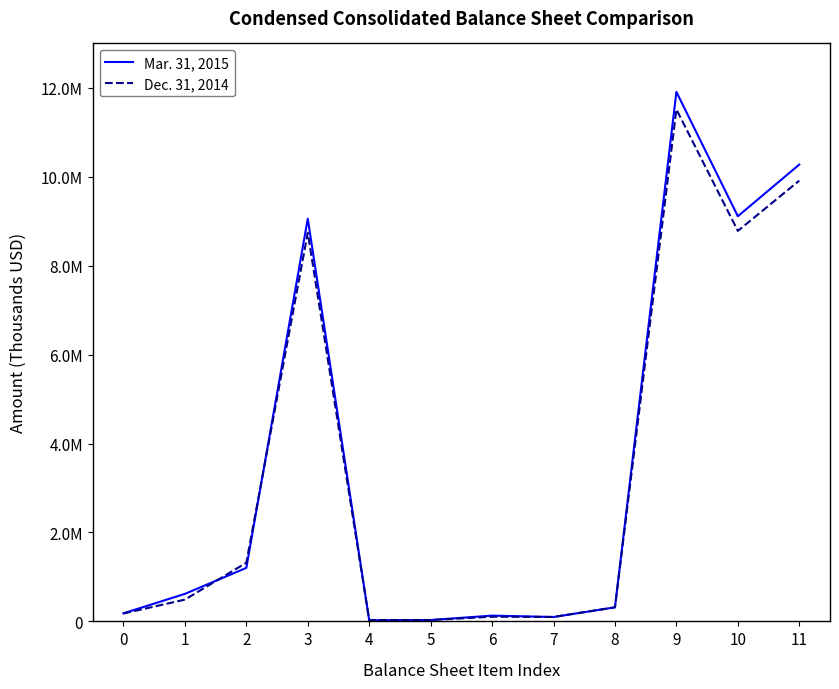

What is the value of the Dec. 31, 2014 point at the 12th from the left?

9913958